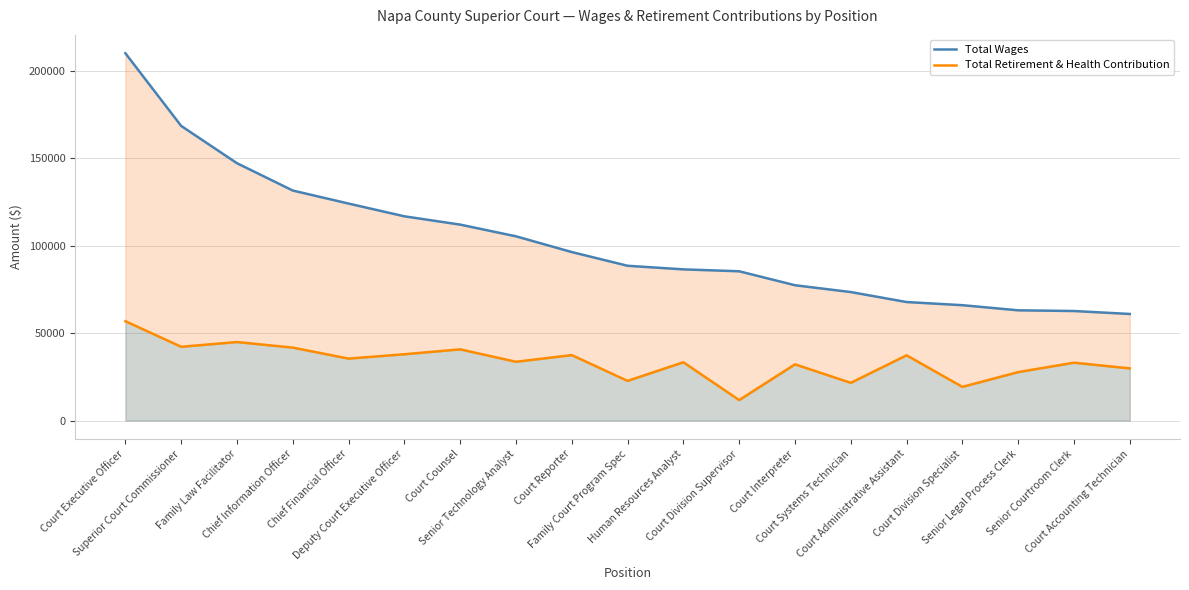

What is the difference between the Total Wages values at Deputy Court Executive Officer and Court Executive Officer?

93217